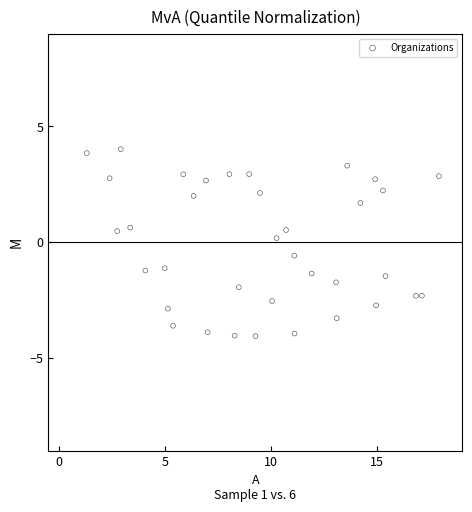

What is the range of X values (max minus min)?

16.6